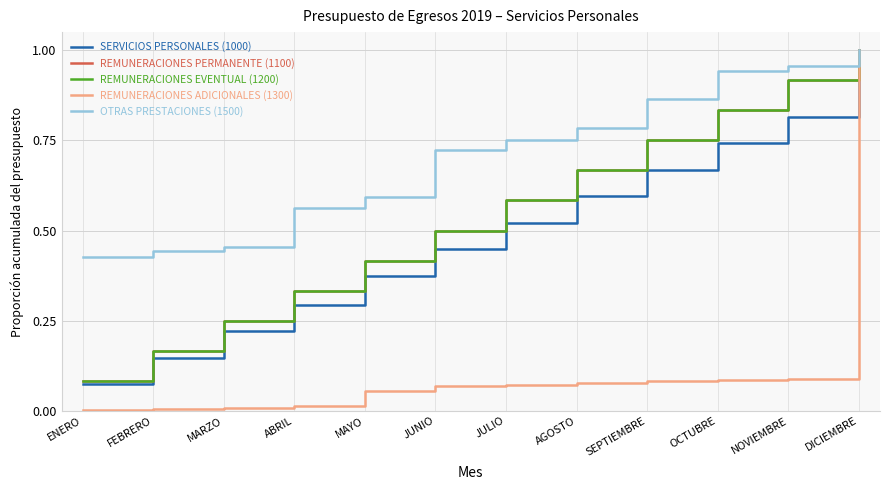

What is the maximum value shown in the chart?

1.0